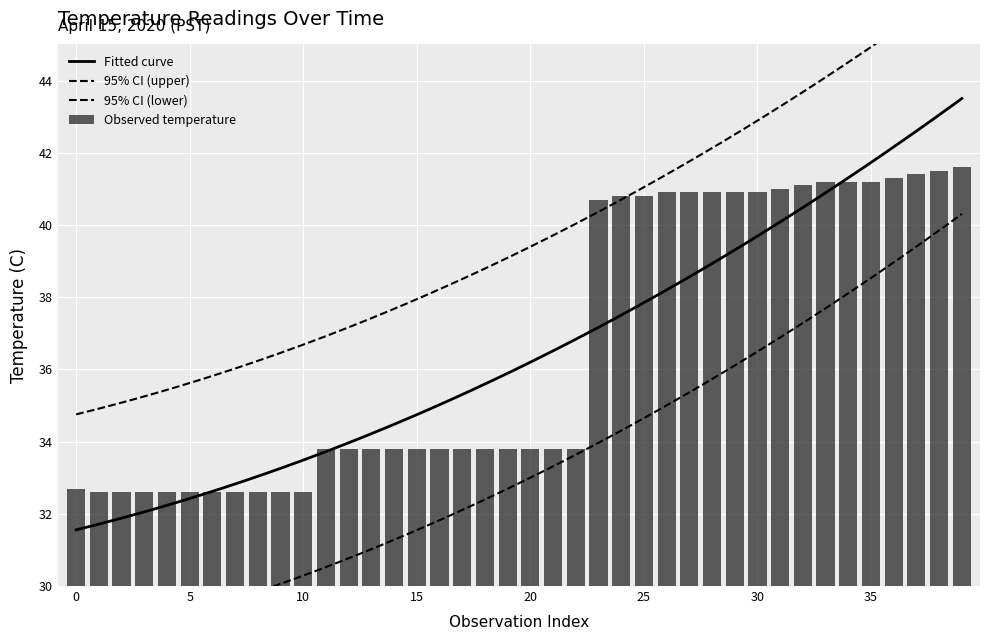

What is the label of the 24th bar from the left?

23